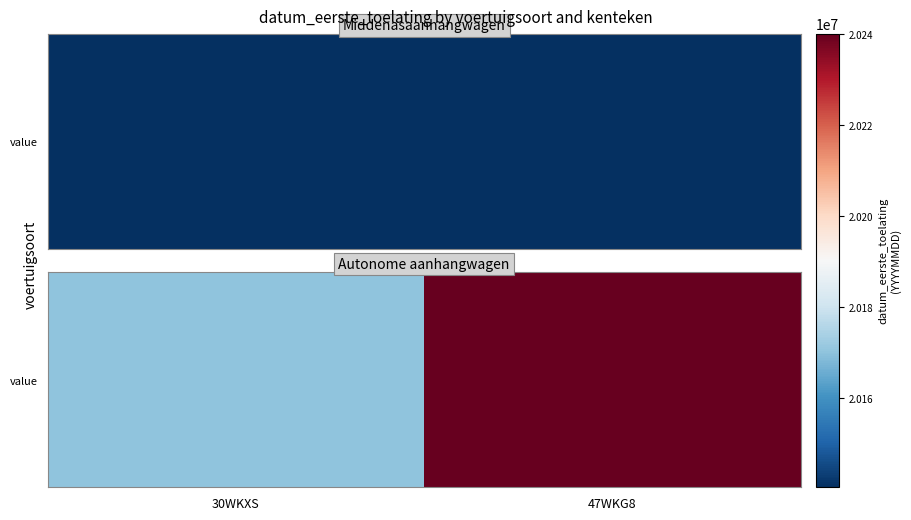

What value does the data have at 30WKXS, to the nearest 100?

20170300